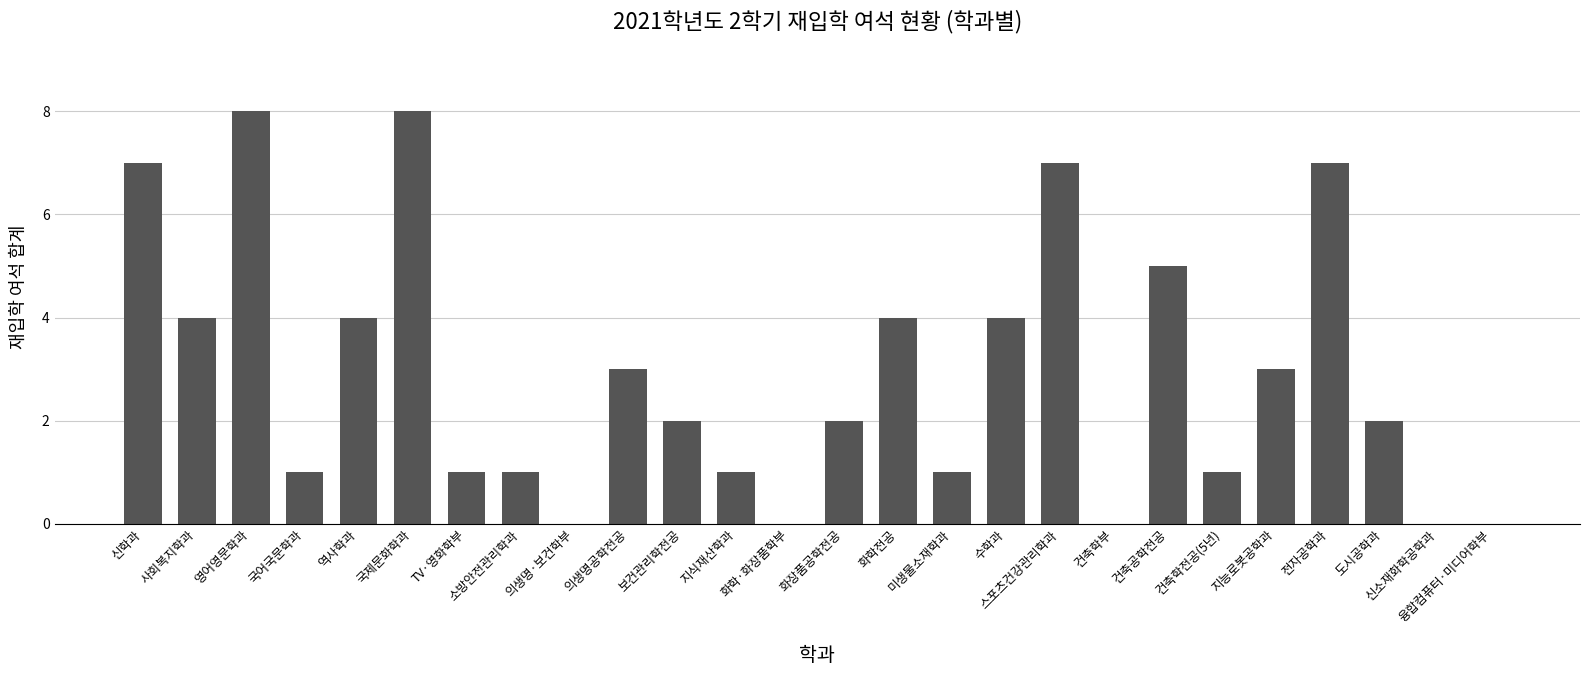

What is the average value?

3